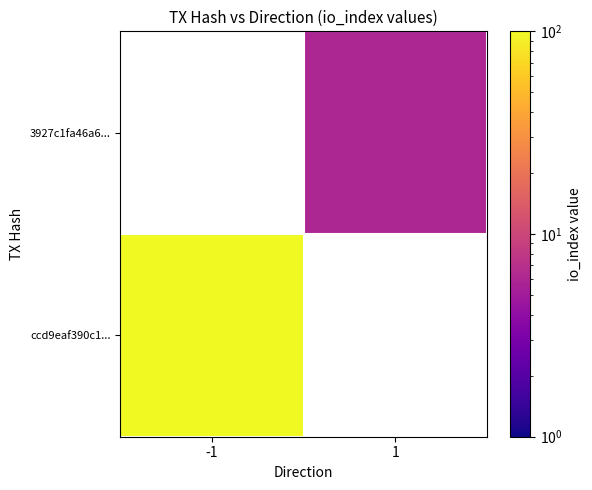

List the series in order of their peak value, lowest first.

3927c1fa46a6..., ccd9eaf390c1...